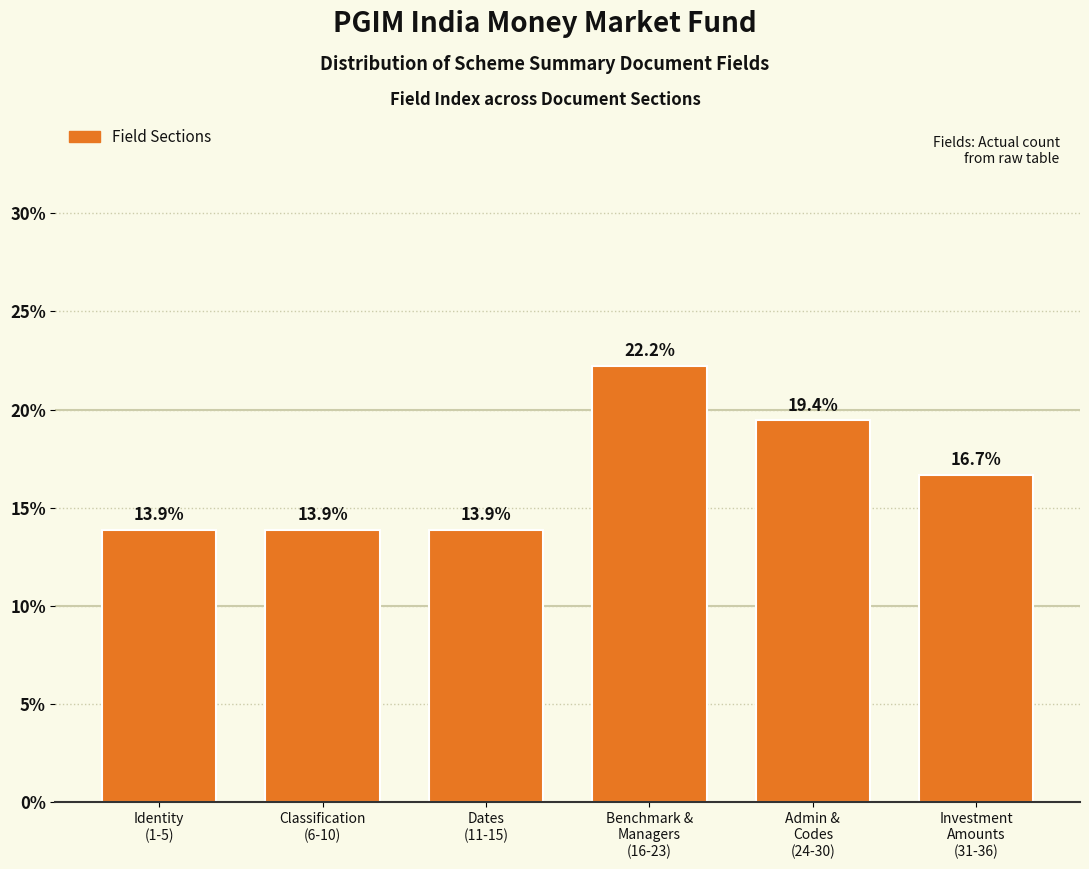

Reading right to left, transcribe all the data shown in this chart.

16.7	19.4	22.2	13.9	13.9	13.9